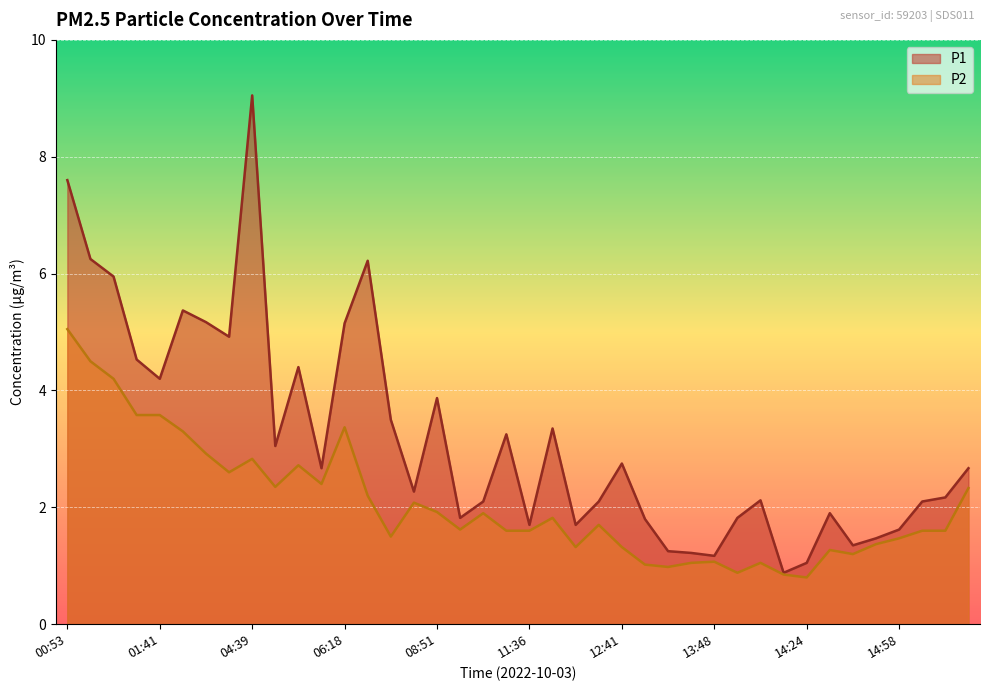

What is the label of the 16th point from the right?

12:41